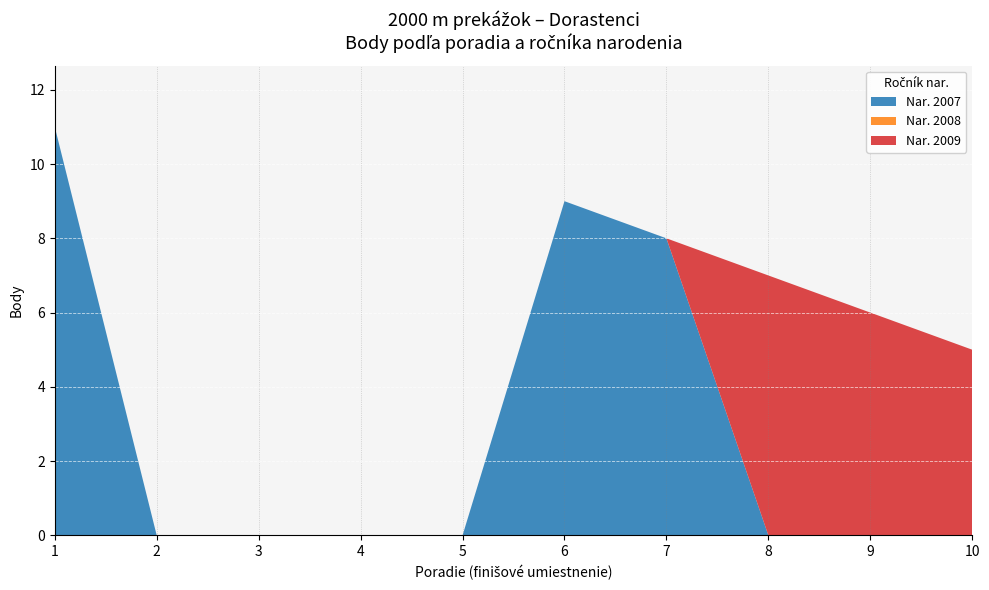

Reading left to right, transcribe all the data shown in this chart.

Poradie: 1	2	3	4	5	6	7	8	9	10
Body: 11	0	0	0	0	9	8	7	6	5